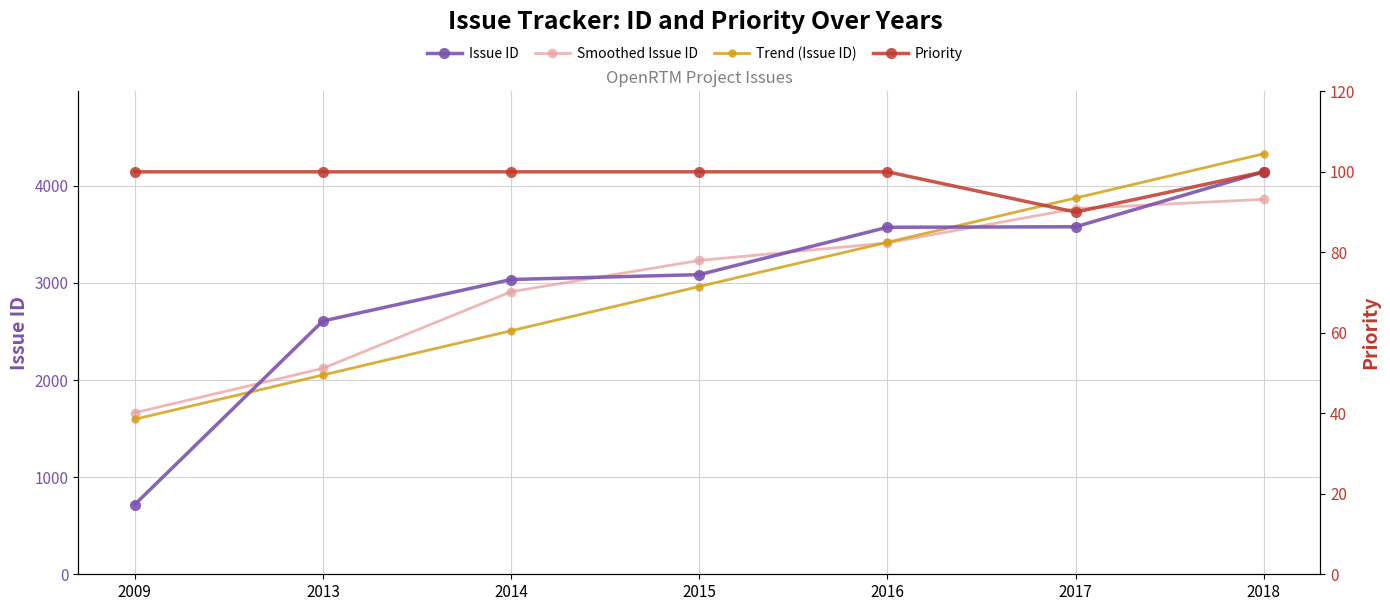

Reading left to right, extract all data points from this chart.

Issue ID: 718.0	2609.0	3036.0	3086.0	3574.0	3579.0	4145.0
Smoothed Issue ID: 1663.5	2121.0	2910.3	3232.0	3413.0	3766.0	3862.0
Trend (Issue ID): 1596.8	2052.5	2508.2	2963.9	3419.5	3875.2	4330.9
Priority: 100.0	100.0	100.0	100.0	100.0	90.0	100.0